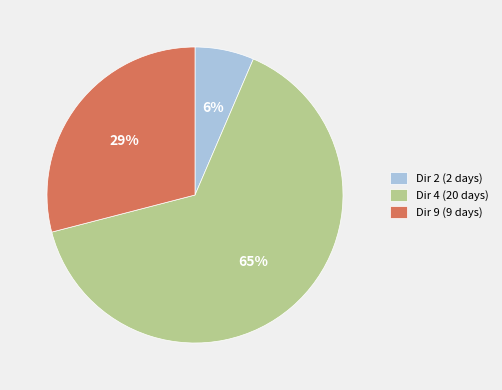

Do Dir 4 (20 days) and Dir 9 (9 days) together represent more than half of the pie?

Yes